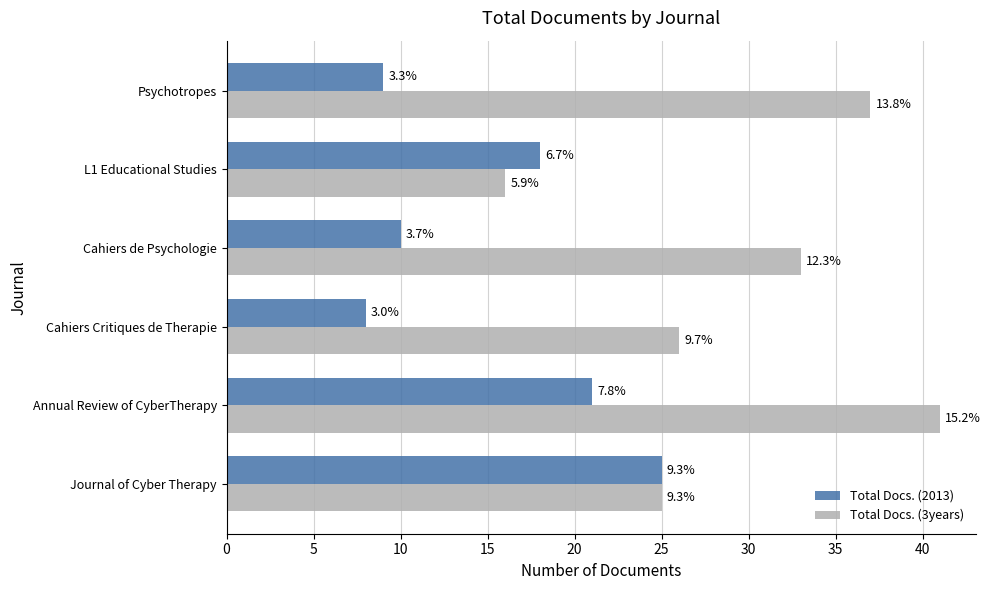

Rank the series by their maximum value, from highest to lowest.

Total Docs. (3years), Total Docs. (2013)